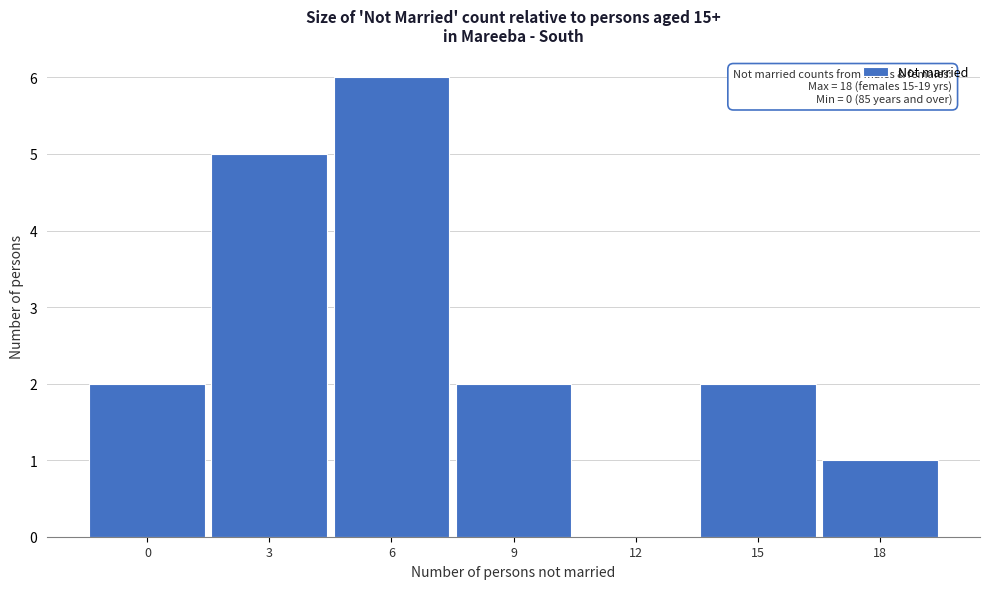

Reading left to right, transcribe all the data shown in this chart.

0=2	3=5	6=6	9=2	12=0	15=2	18=1